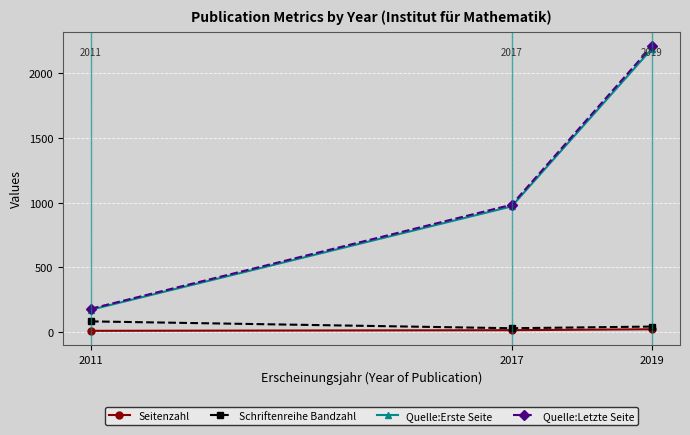

How many lines are shown in the chart?

4